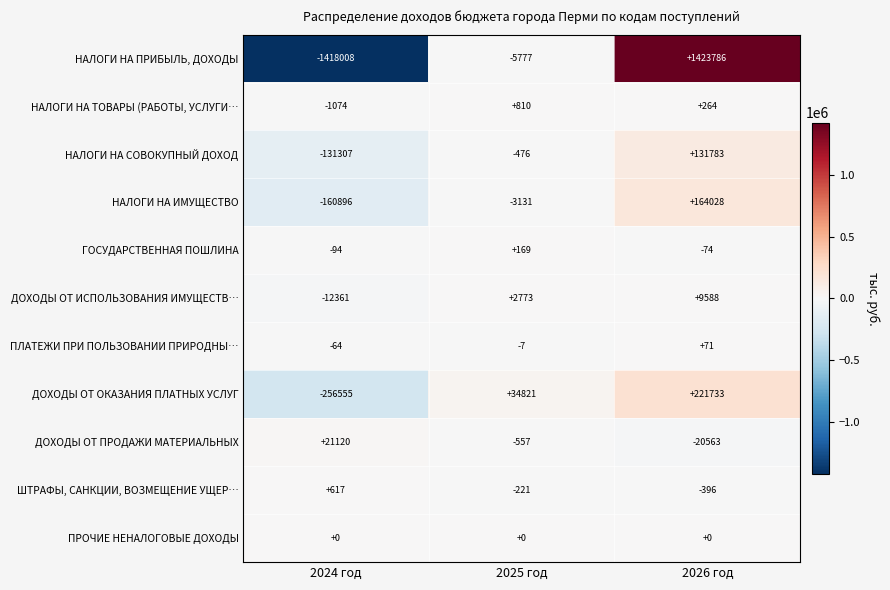

What is the sum of the НАЛОГИ НА ТОВАРЫ (РАБОТЫ, УСЛУГИ… values at 2026 год and 2024 год?

-810